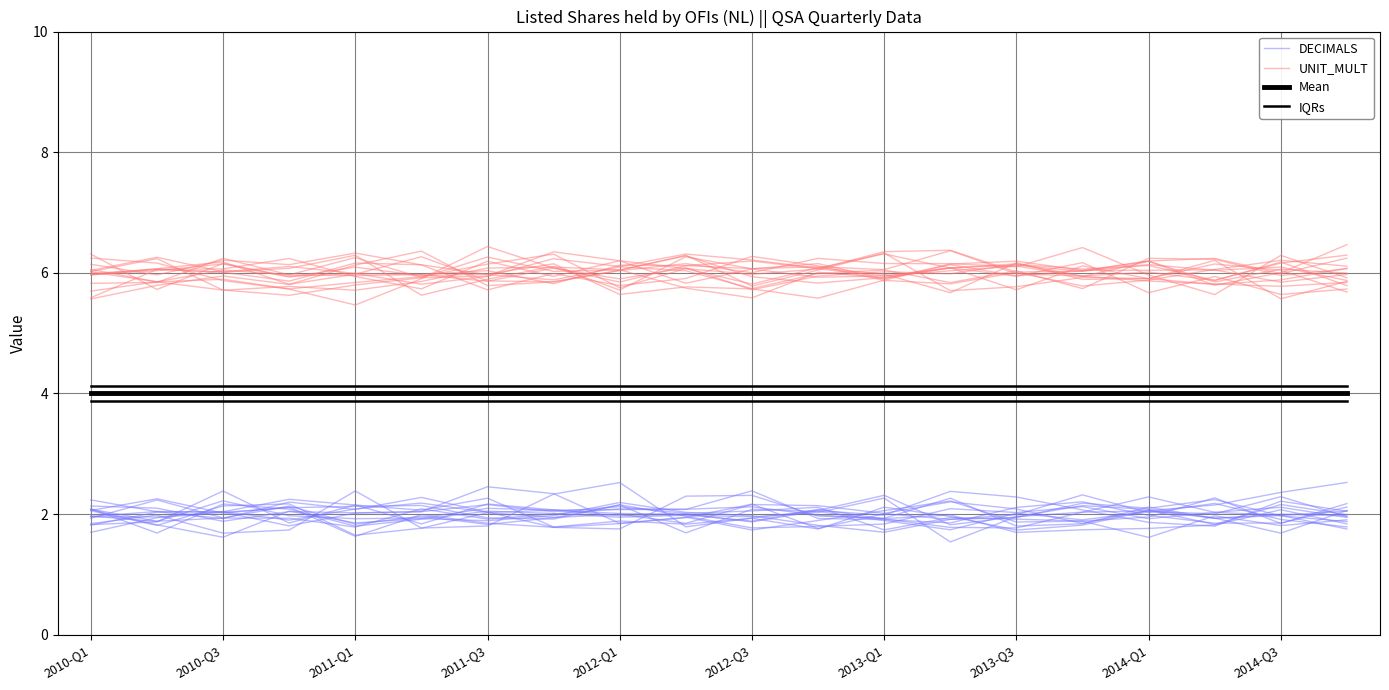

Which series changed the most between 2010-Q3 and 2012-Q1?

DECIMALS